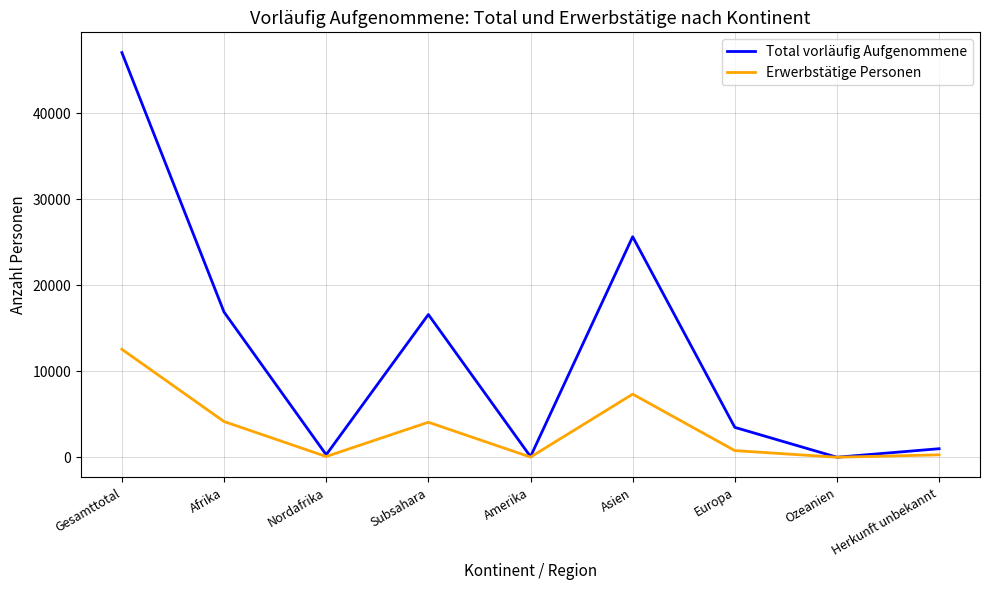

The Erwerbstätige Personen series shows 1353 at Subsahara. True or false?

False